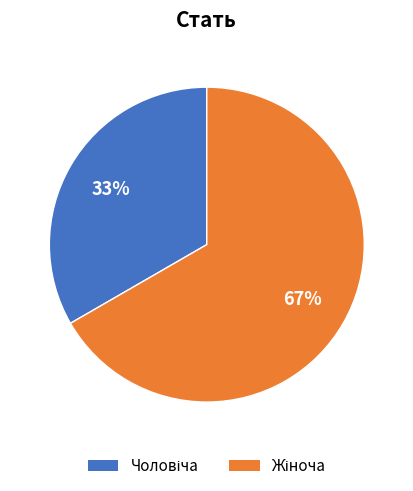

Is there any slice that represents more than half of the pie?

Yes